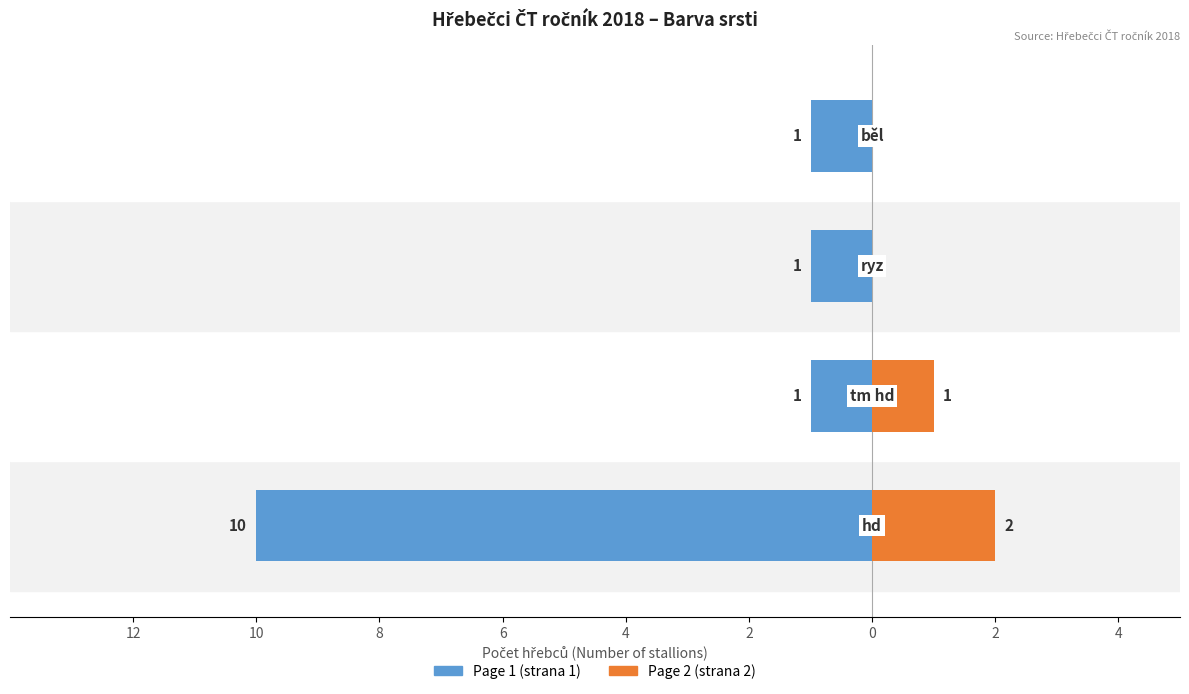

What is the difference between the second highest and second lowest values in the Page 2 (strana 2) series?

1